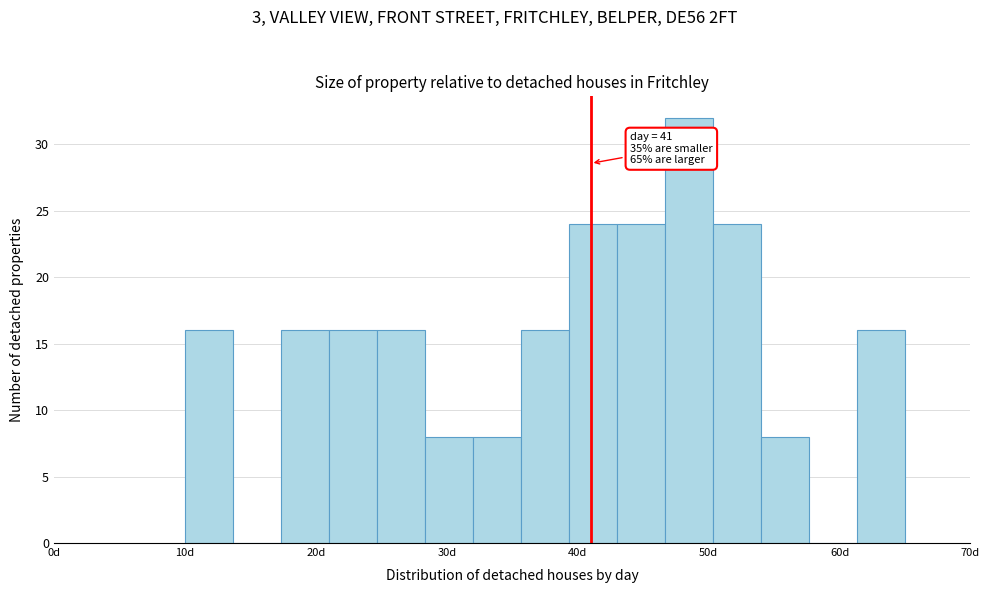

Around what value on the x-axis is the tallest bar? Give the approximate position of its centre, as read against the axis.

49